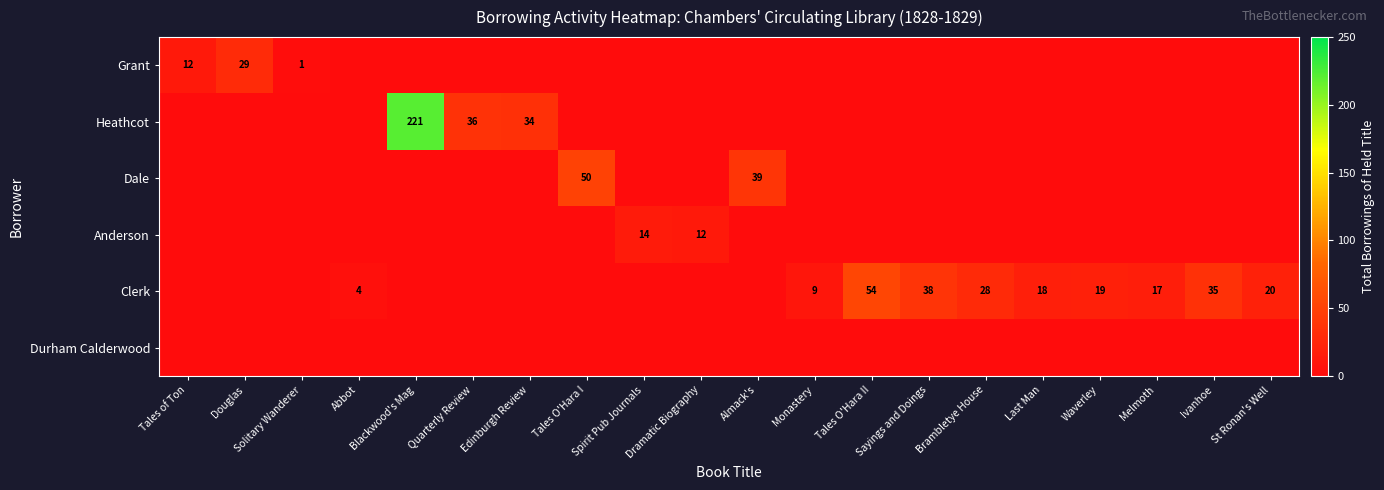

At which category is the sum across all series the highest?

Blackwood's Mag